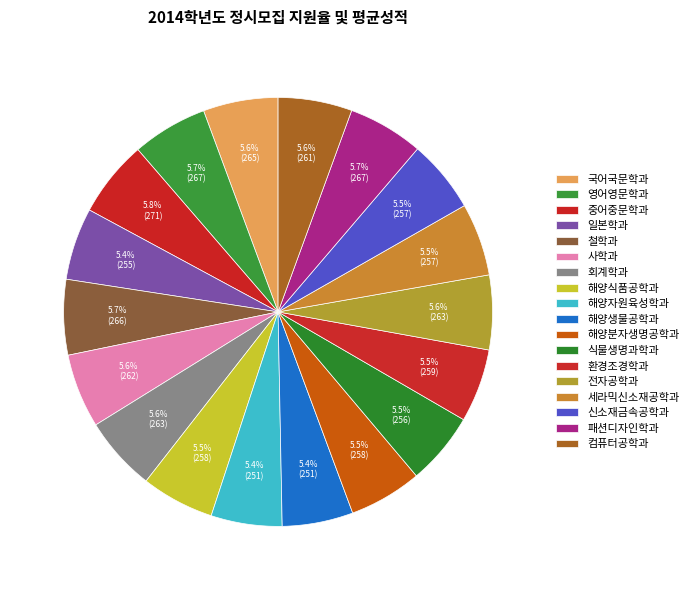

What is the total percentage of 해양분자생명공학과 and 식물생명과학과?

11.0%